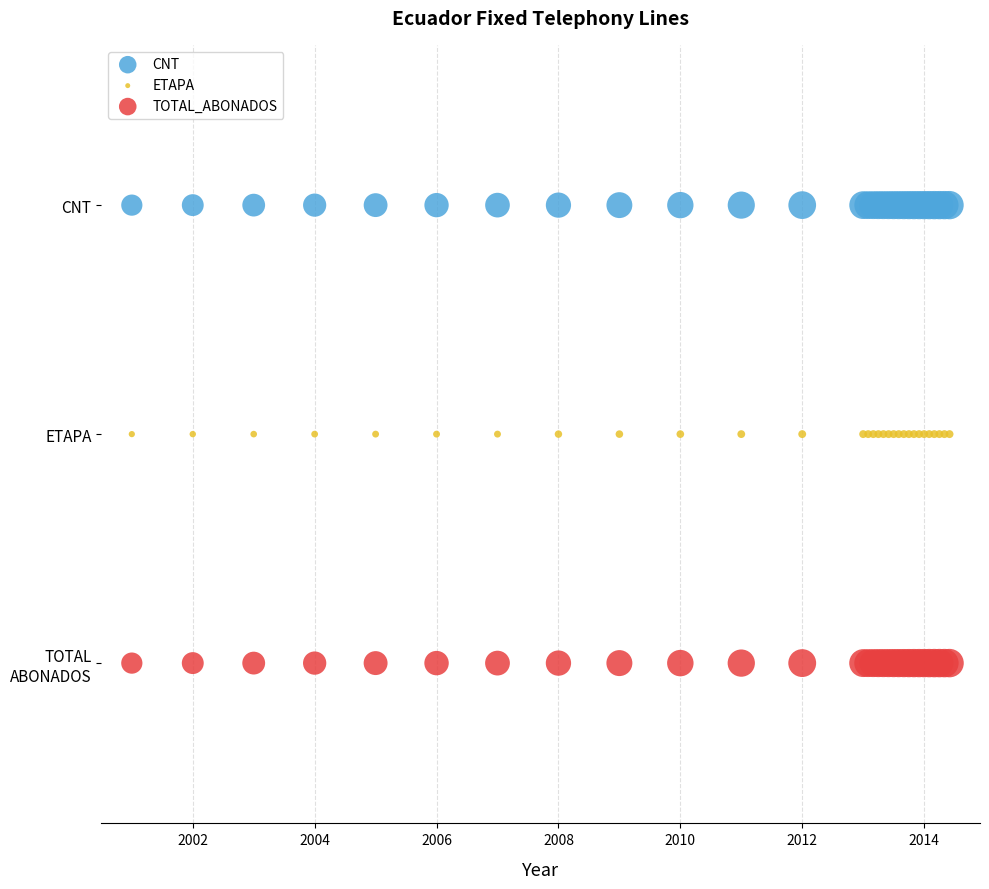

Which series reaches the minimum Y coordinate?

TOTAL_ABONADOS